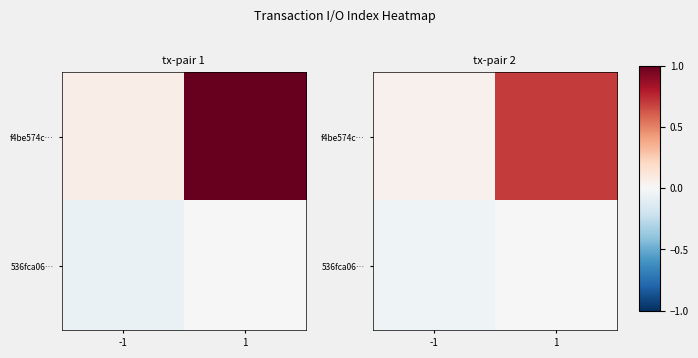

What is the total value across all series at 1?

0.7